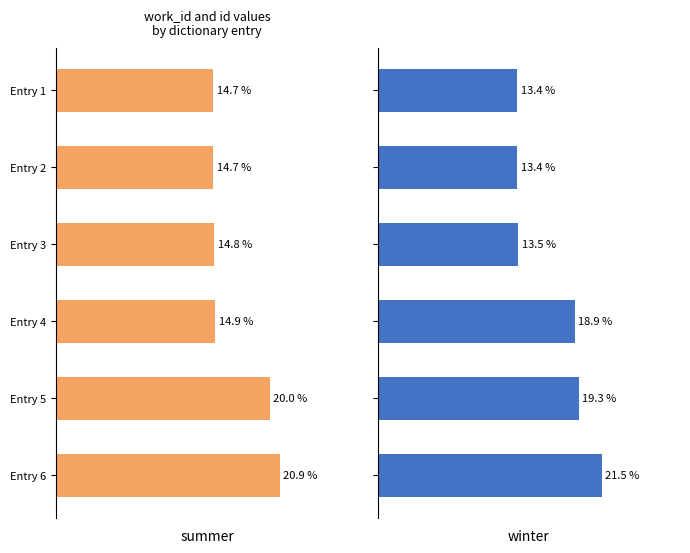

Is it true that id equals 23.1 at Entry 1?

False